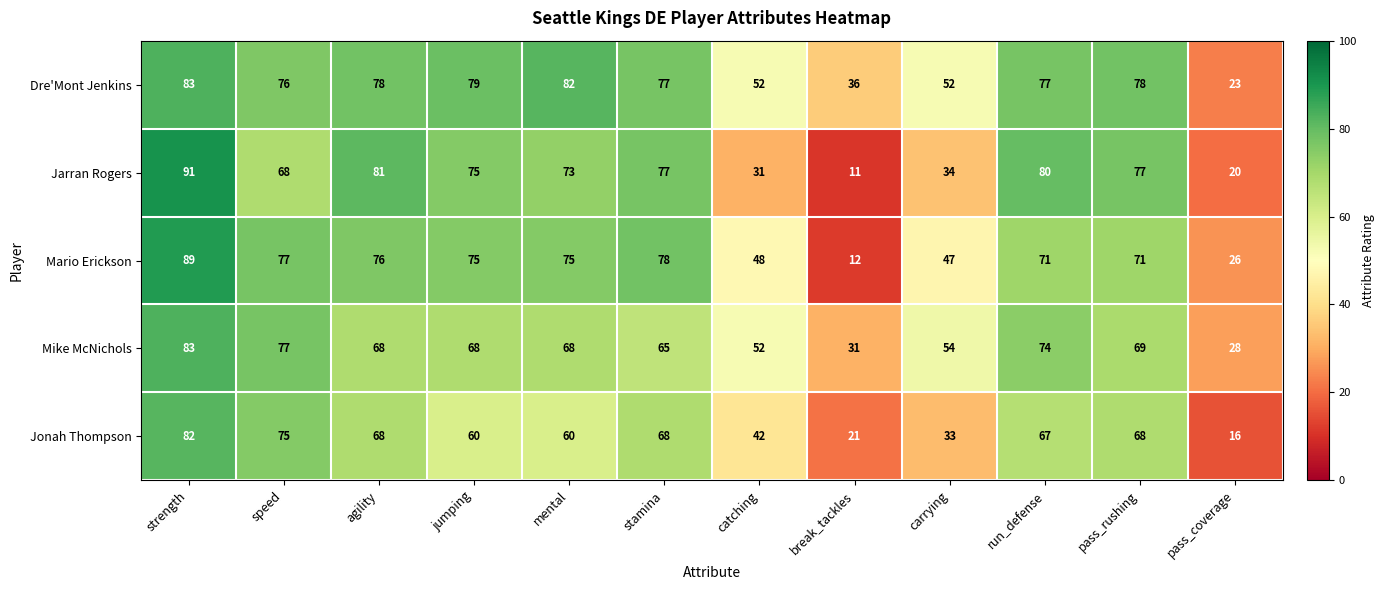

What is the total value across all series at carrying?

220